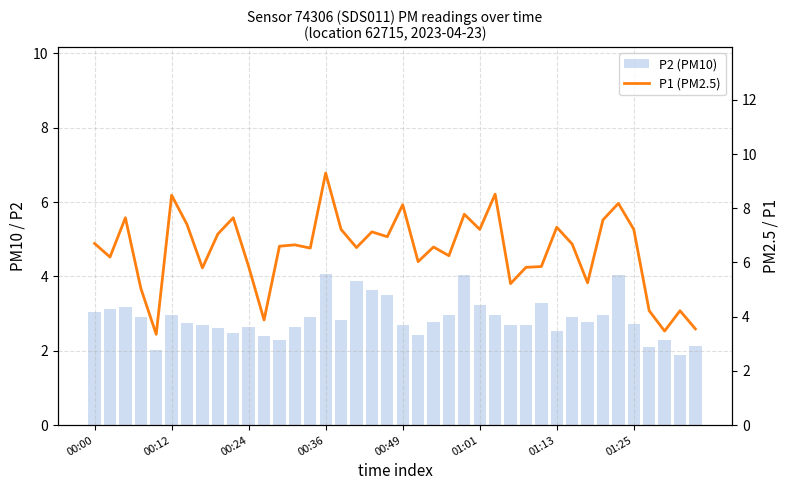

At which category is the sum across all series the highest?

00:36